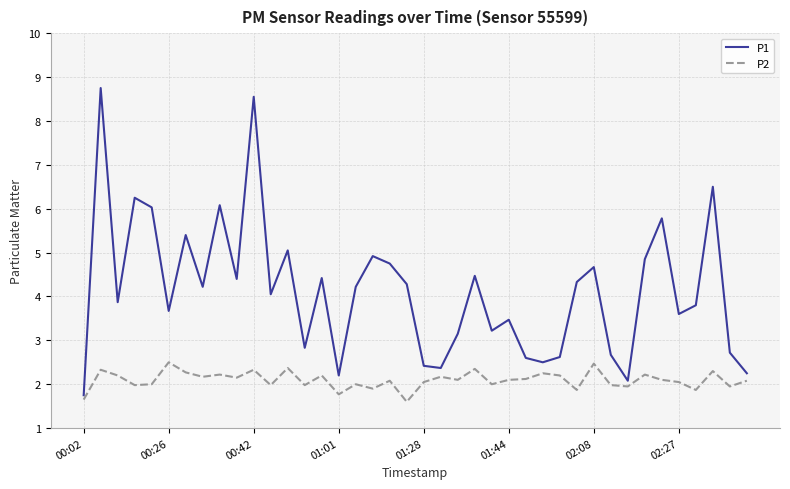

Which series has the widest spread of values?

P1